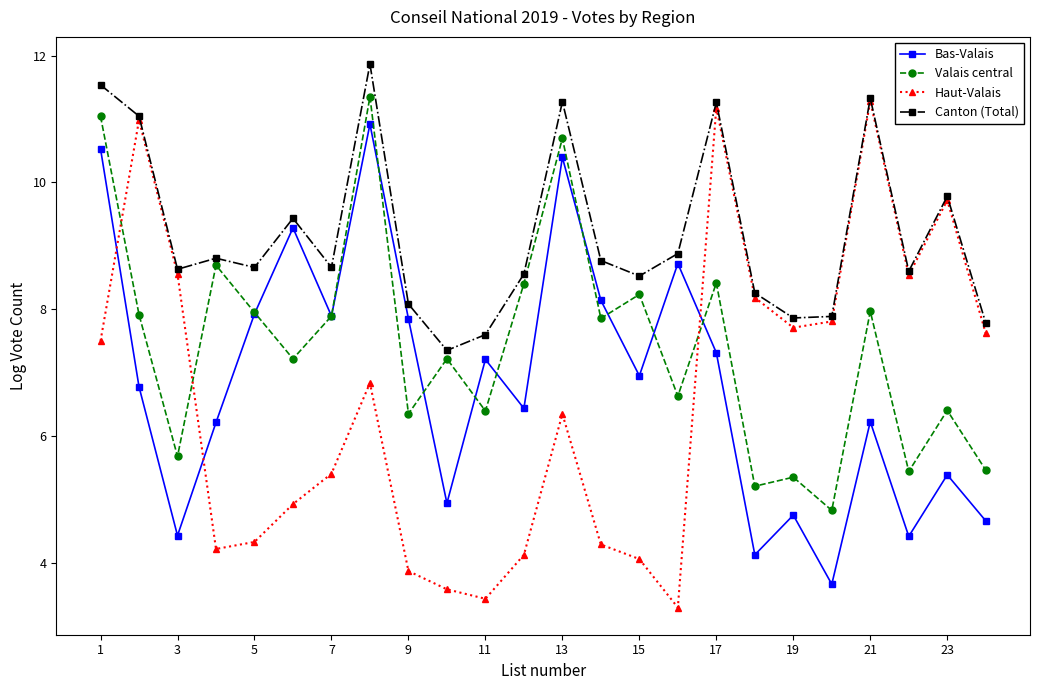

True or false: Bas-Valais and Canton (Total) cross at least once.

False